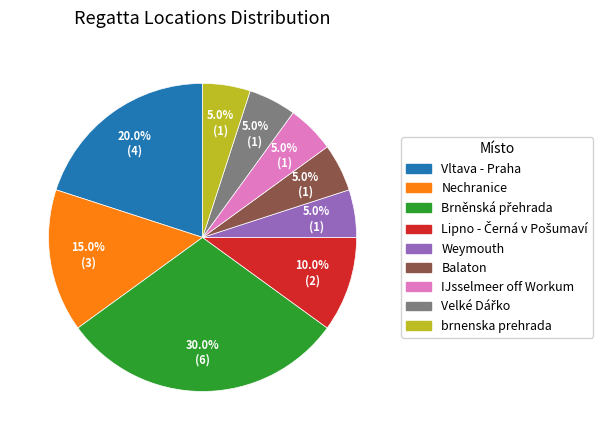

To the nearest percent, what is the difference between the Balaton and Vltava - Praha slice percentages?

15%